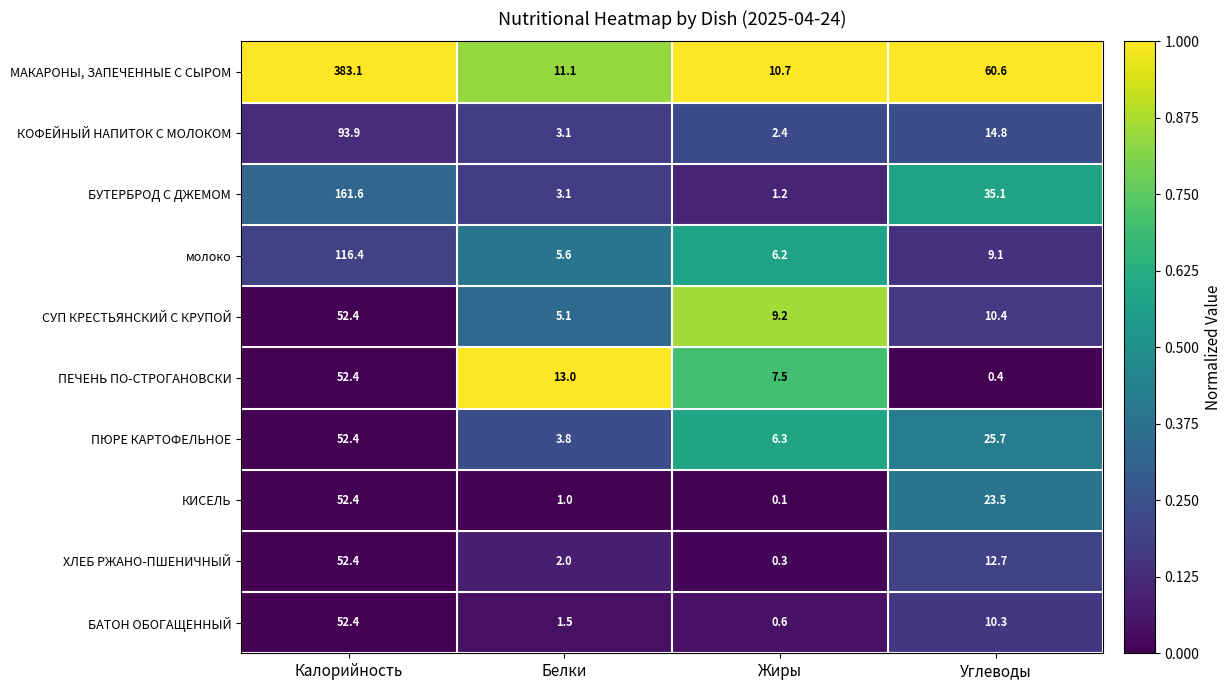

Read the ПЕЧЕНЬ ПО-СТРОГАНОВСКИ value at Калорийность.

52.4